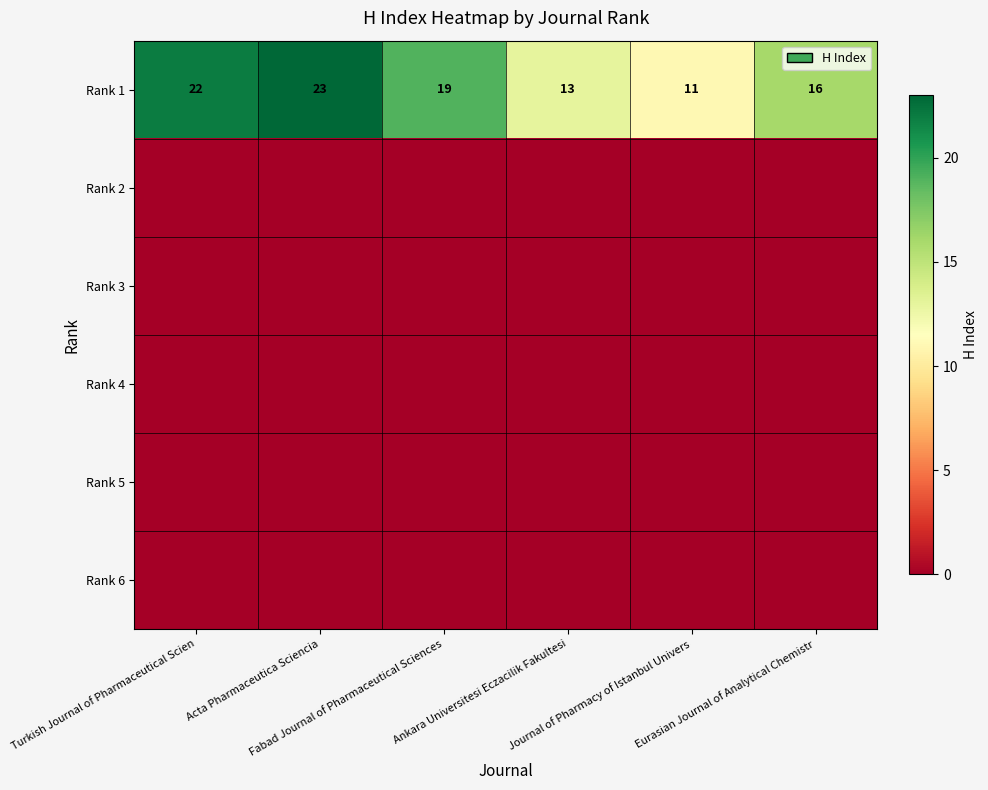

Which category has the lowest value in the Rank 1 series?

Journal of Pharmacy of Istanbul Univers